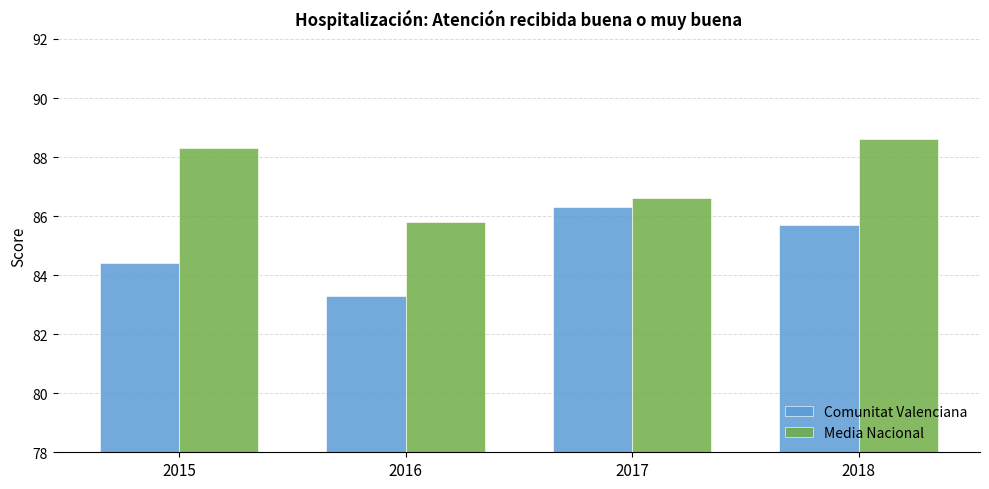

At which label does Media Nacional reach its minimum?

2016